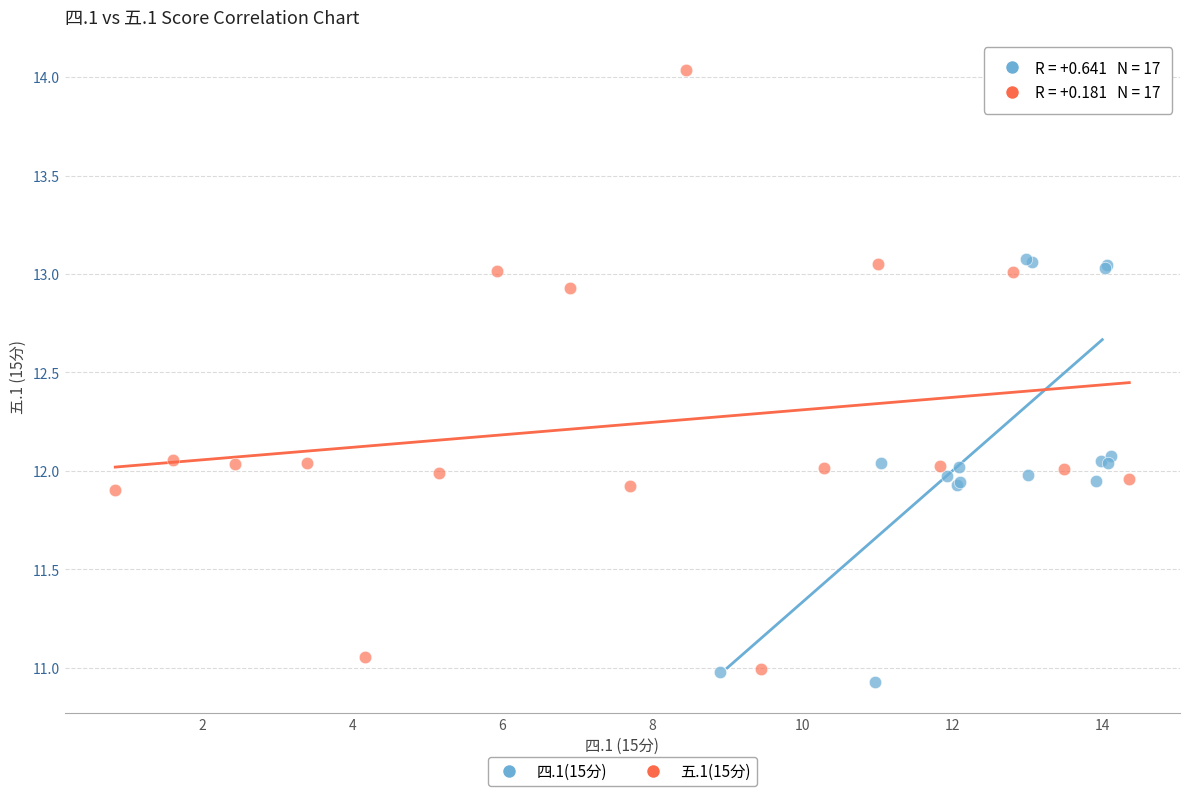

What are all the series names shown in the legend?

四.1(15分), 五.1(15分)